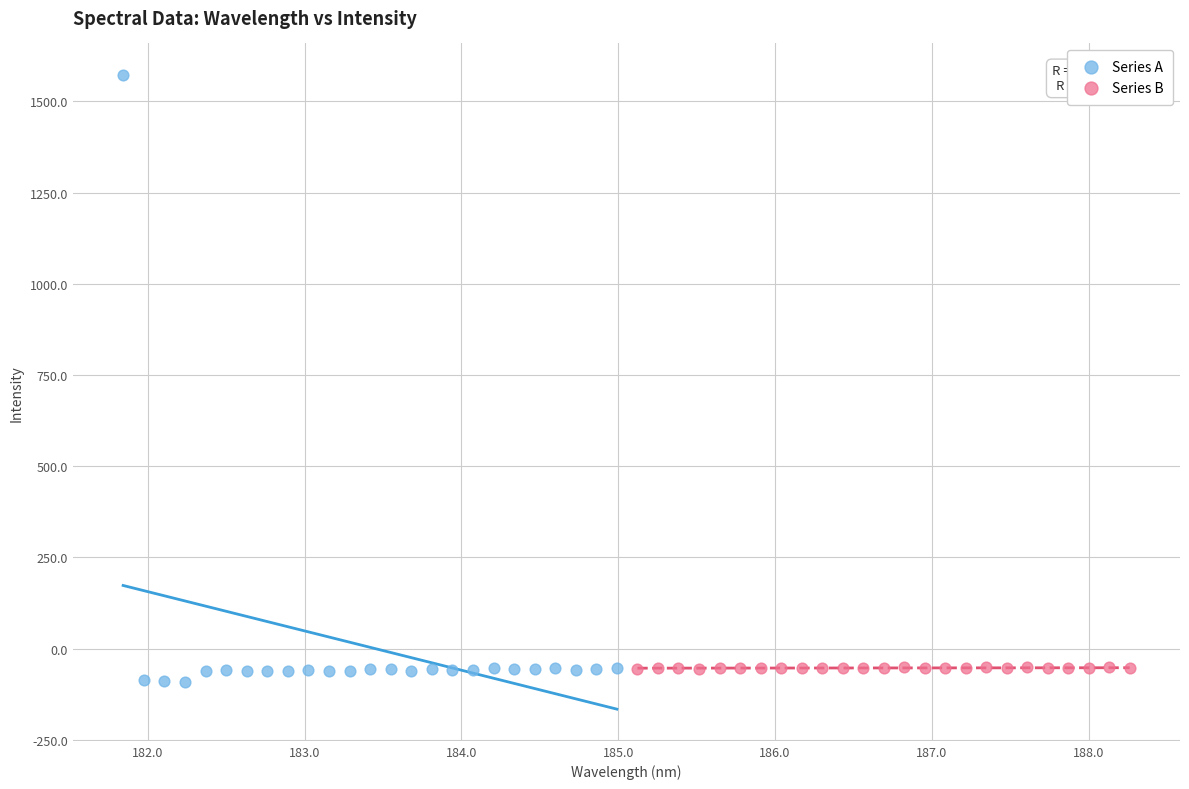

Which series contains the highest Y value?

Series A